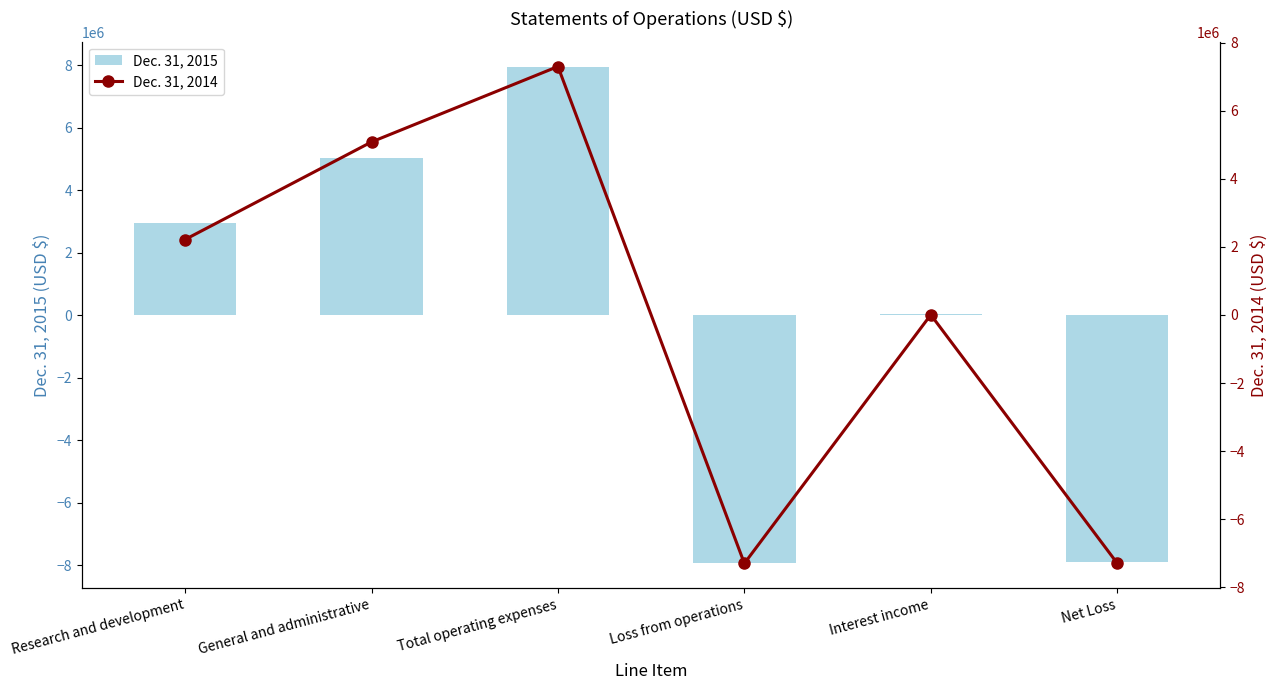

Which series has the largest total across all categories?

Dec. 31, 2015